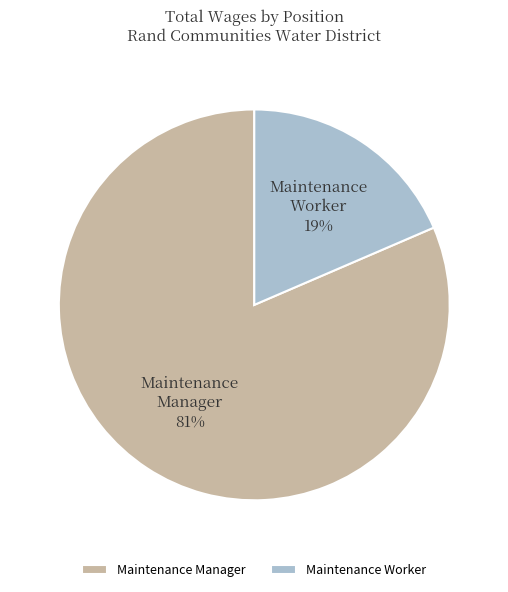

To the nearest percent, what is the combined percentage of Maintenance Manager and Maintenance Worker?

100%